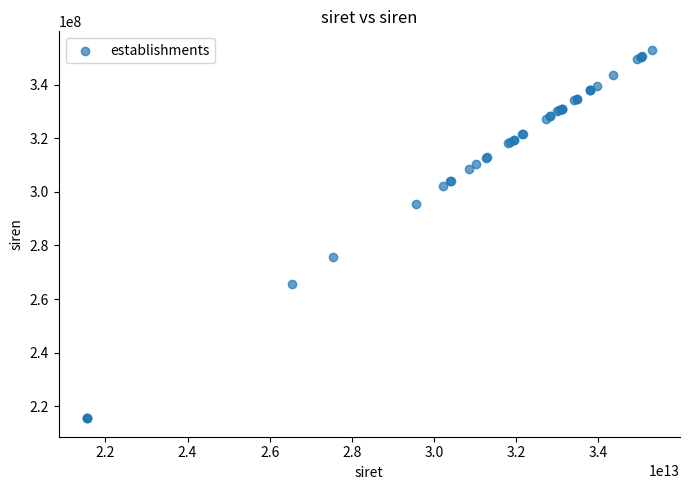

What Y value in the scatter plot is closest to 284257856?

275502607